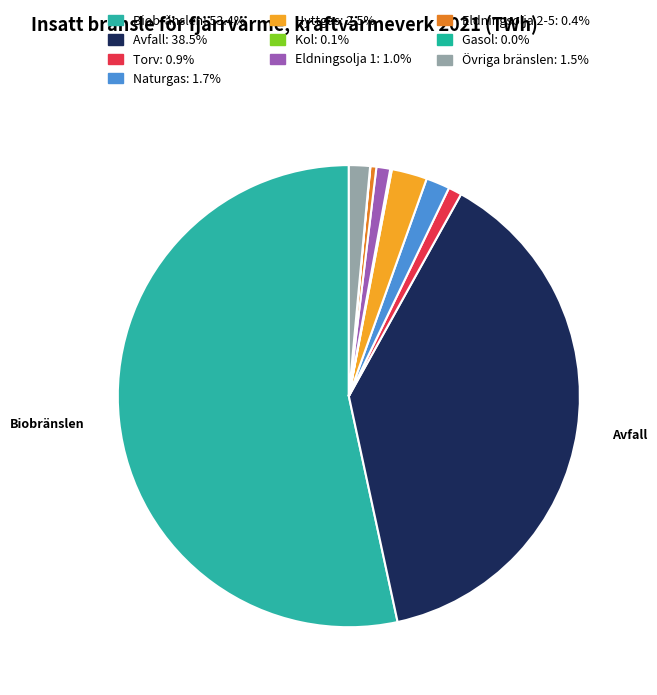

How many segments does this pie chart have?

10